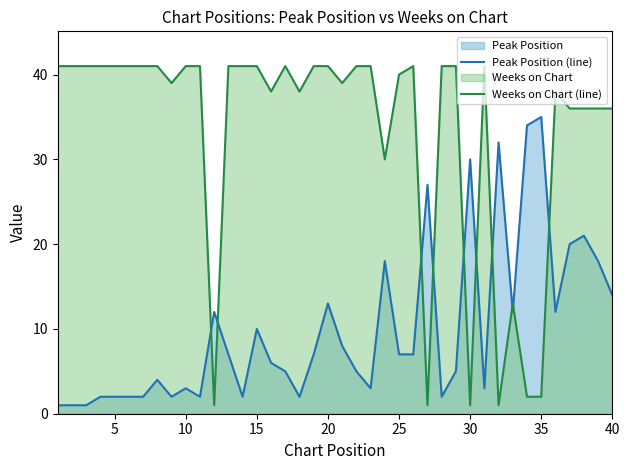

True or false: Peak Position (line) has a value of 8 at 35.

False